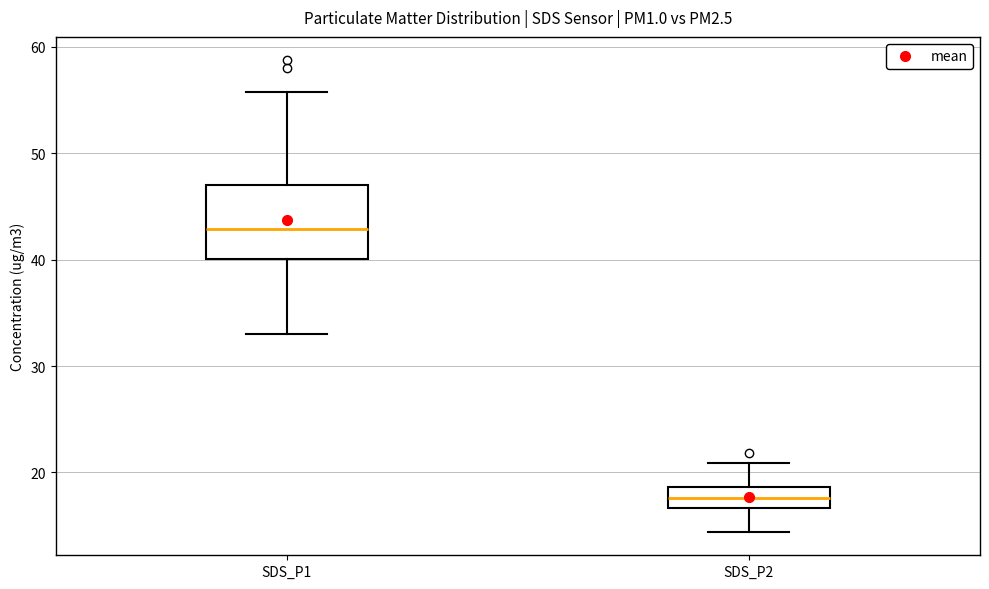

Where does the lower whisker of the box for SDS_P1 end on the y-axis? The values are not printed on the chart, so give them approximately, as read against the axis.

33